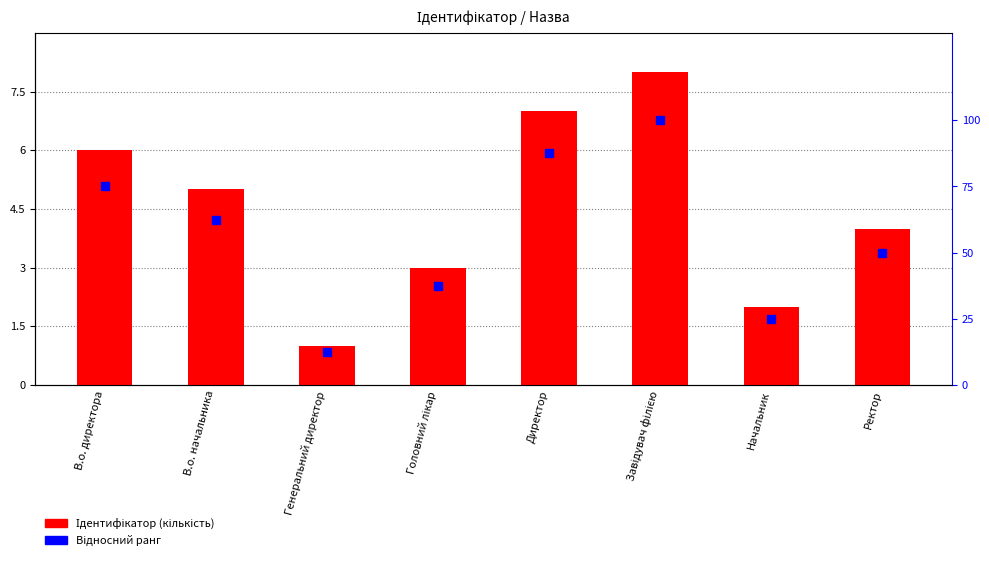

At which category is the sum across all series the highest?

Завідувач філією